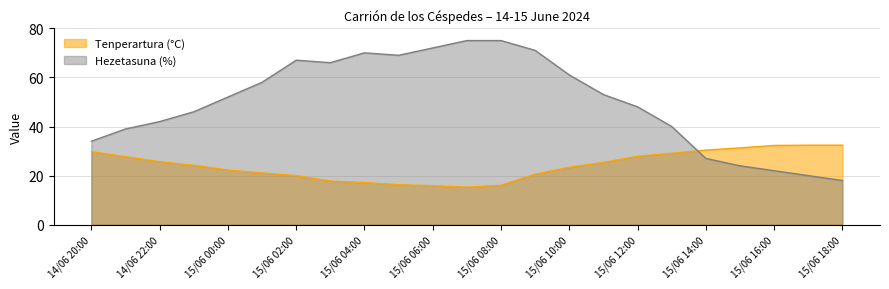

What is the label of the 19th point from the right?

15/06 00:00